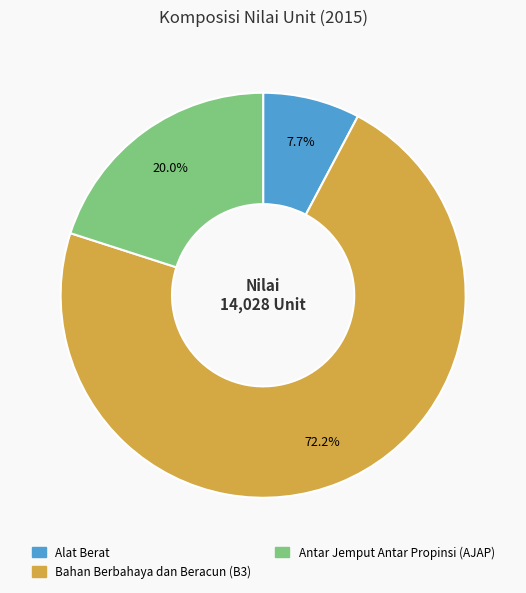

What percentage is the Alat Berat slice, to the nearest percent?

8%